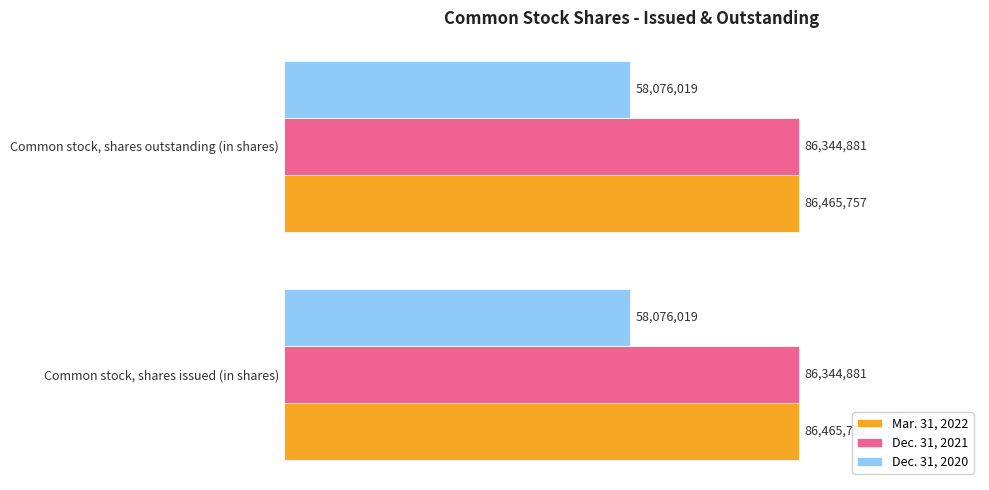

What are all the series names shown in the legend?

Mar. 31, 2022, Dec. 31, 2021, Dec. 31, 2020